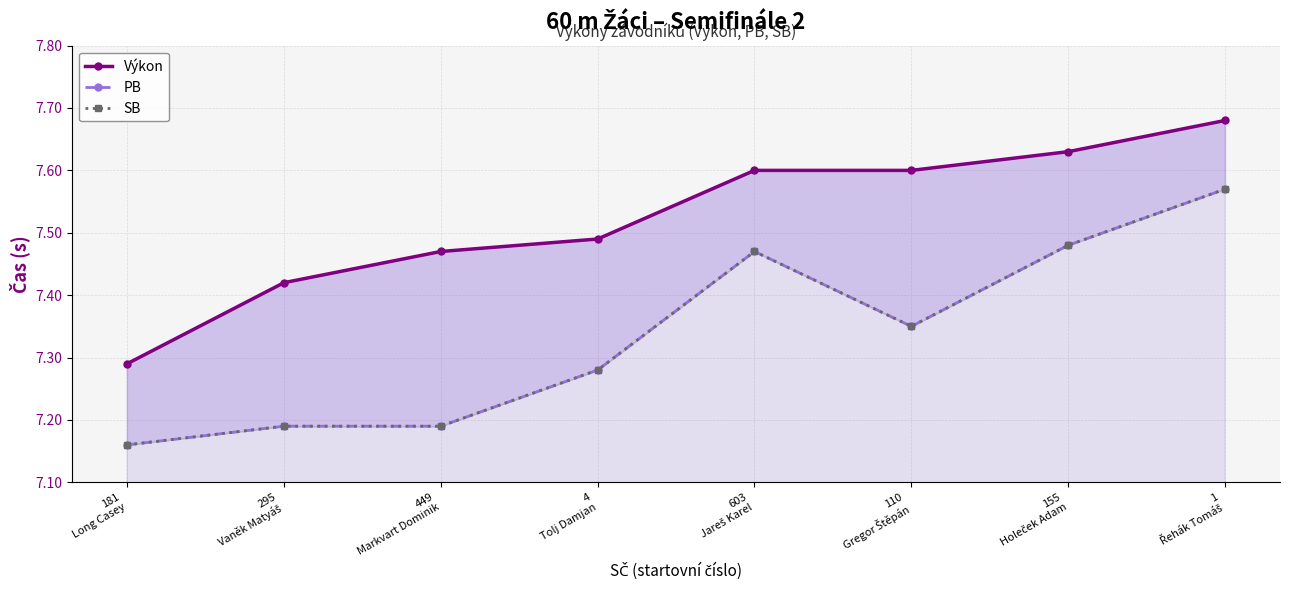

What is the difference between the PB values at 4
Tolj Damjan and 295
Vaněk Matyáš?

0.1